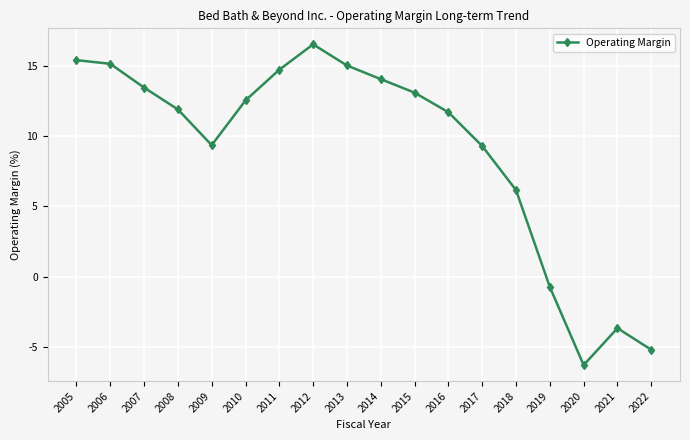

What is the value of the 7th point from the left?

14.7